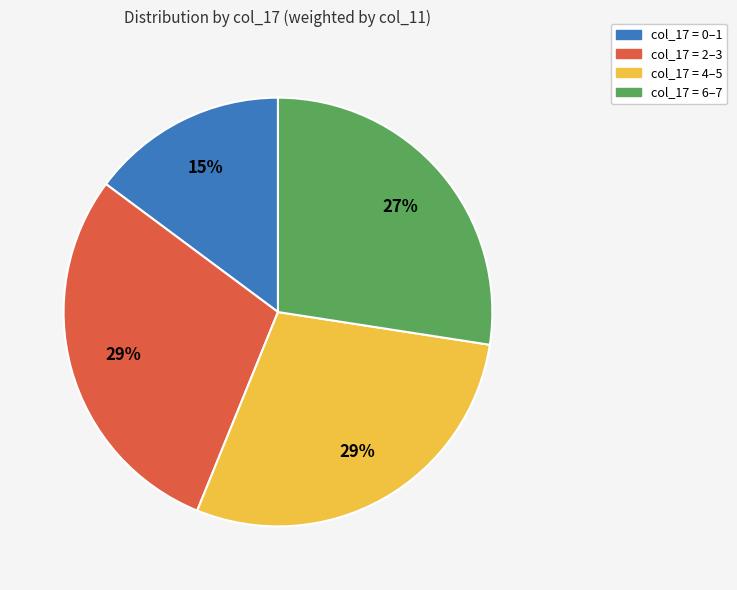

Is there any slice that represents more than half of the pie?

No